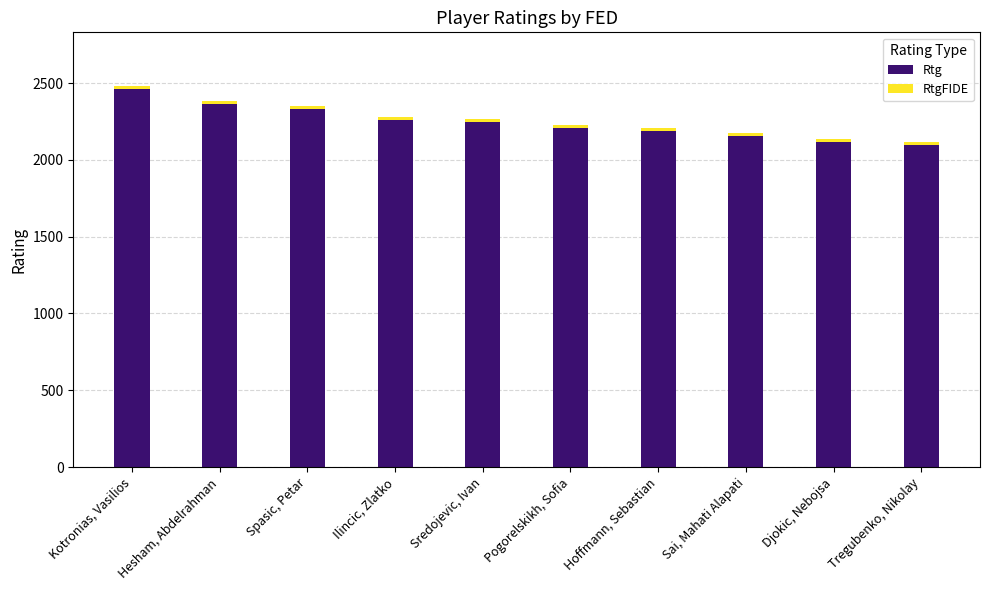

What is the highest value of the Rtg series?

2461